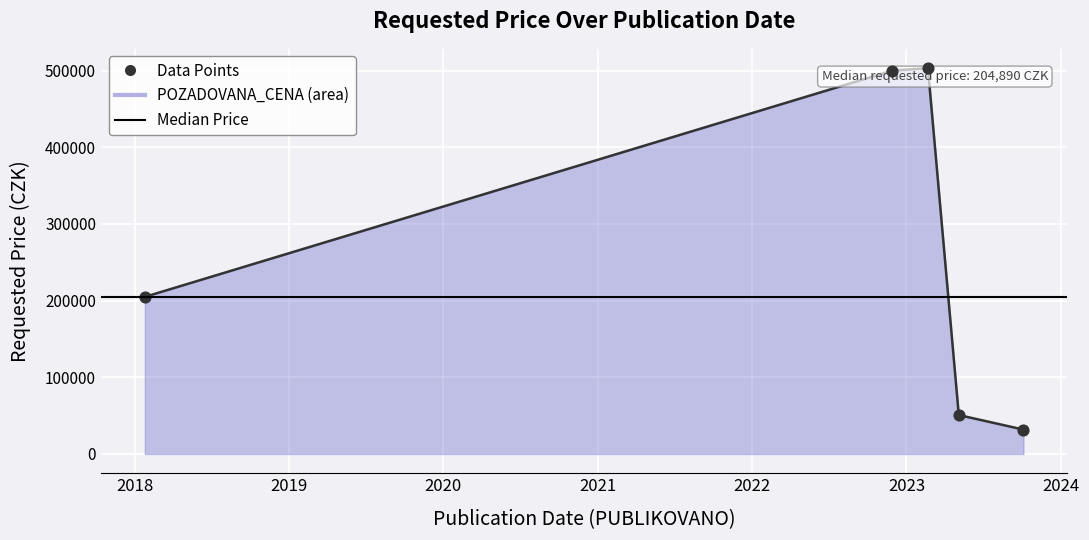

What is the difference between the maximum and second lowest values?

452460